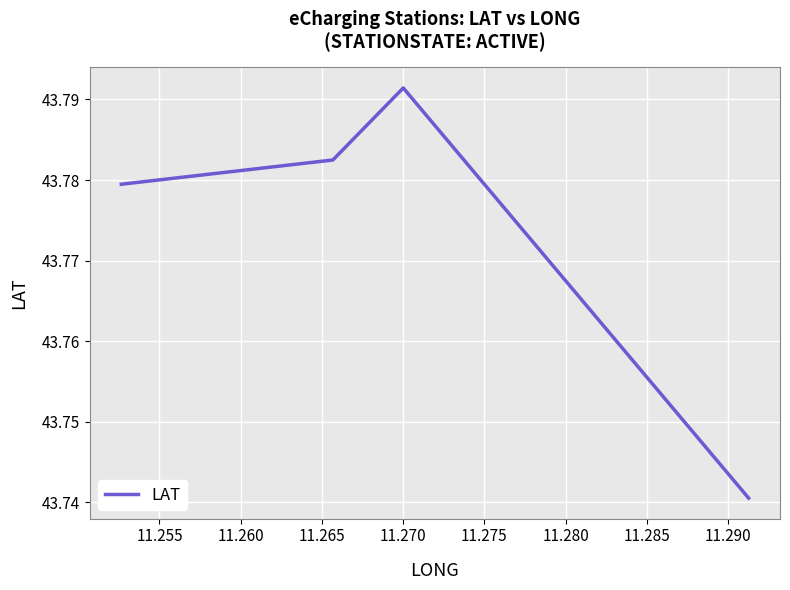

What is the sum of all values?

175.1